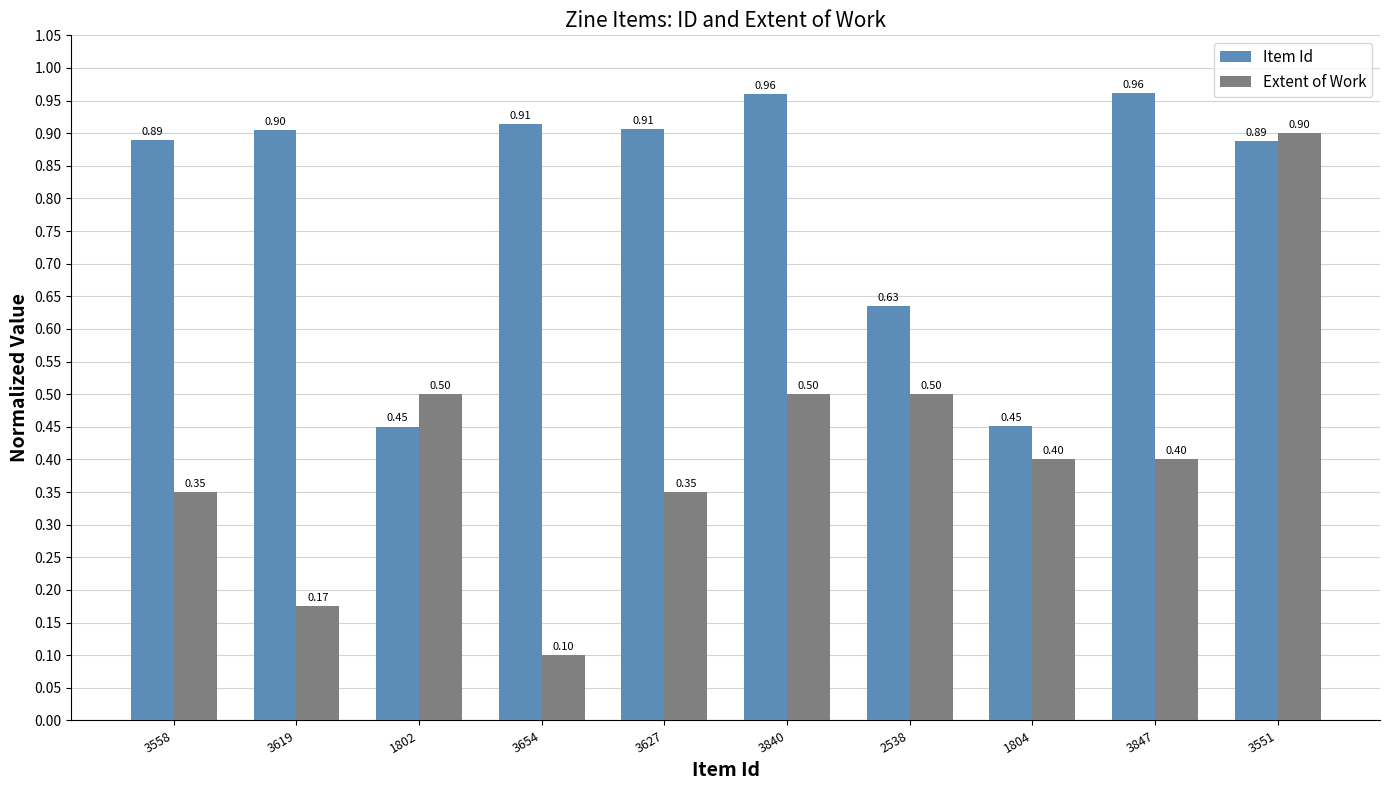

The value of Item Id at 3551 is 1.4. True or false?

False